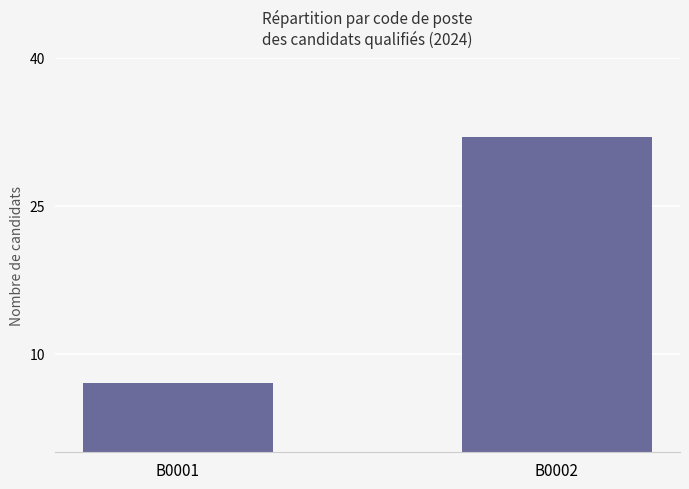

What is the sum of all values?

39